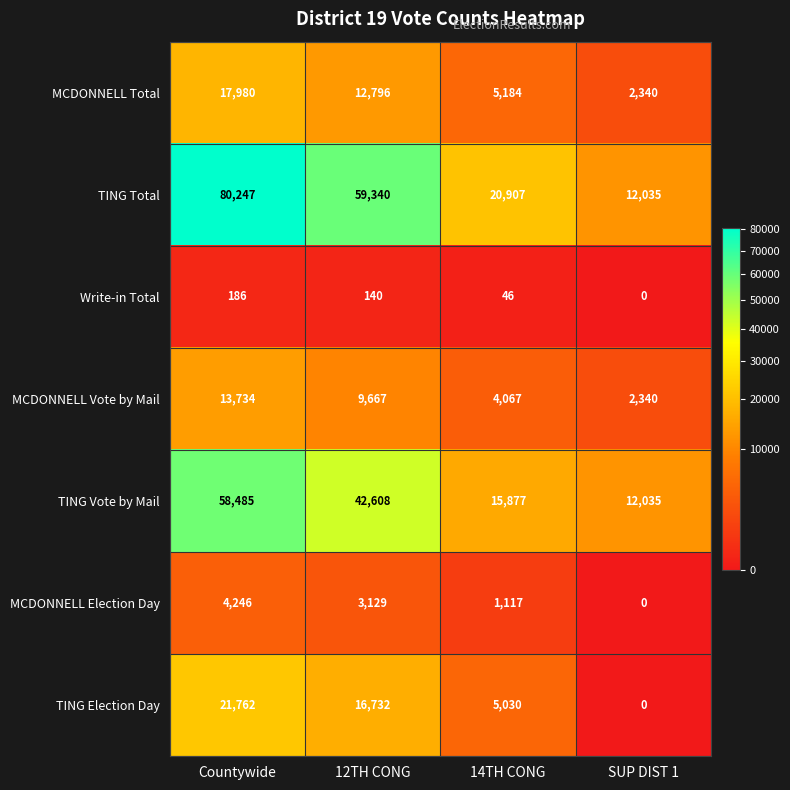

What is the difference between the maximum and minimum values in the MCDONNELL Election Day series?

4246